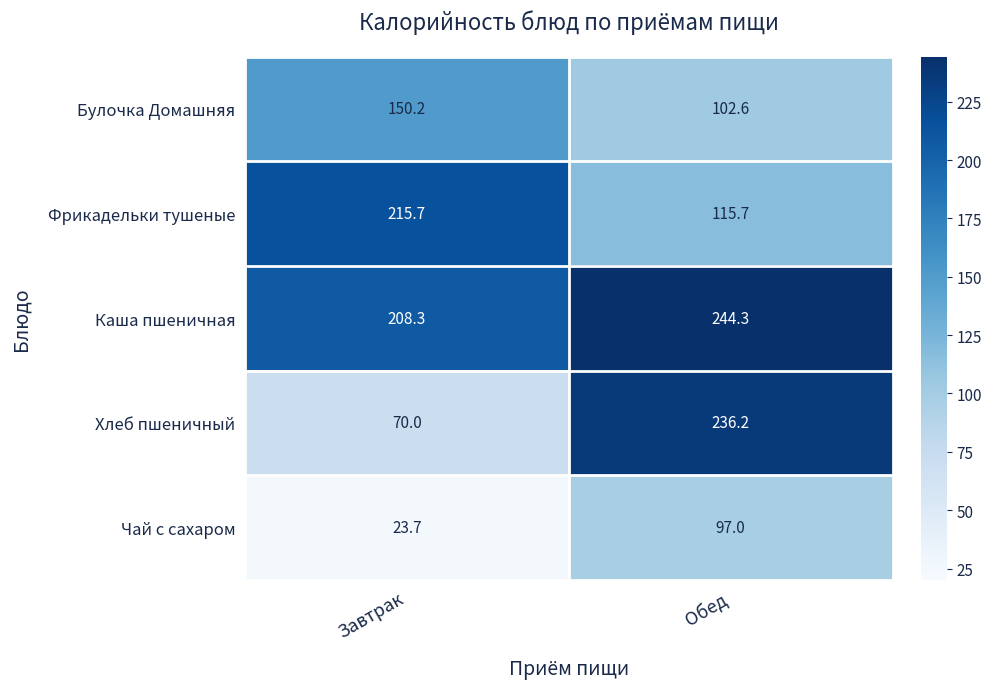

Reading left to right, transcribe all the data shown in this chart.

Булочка Домашняя: 150.2	102.6
Фрикадельки тушеные: 215.7	115.7
Каша пшеничная: 208.3	244.3
Хлеб пшеничный: 70.0	236.2
Чай с сахаром: 23.7	97.0